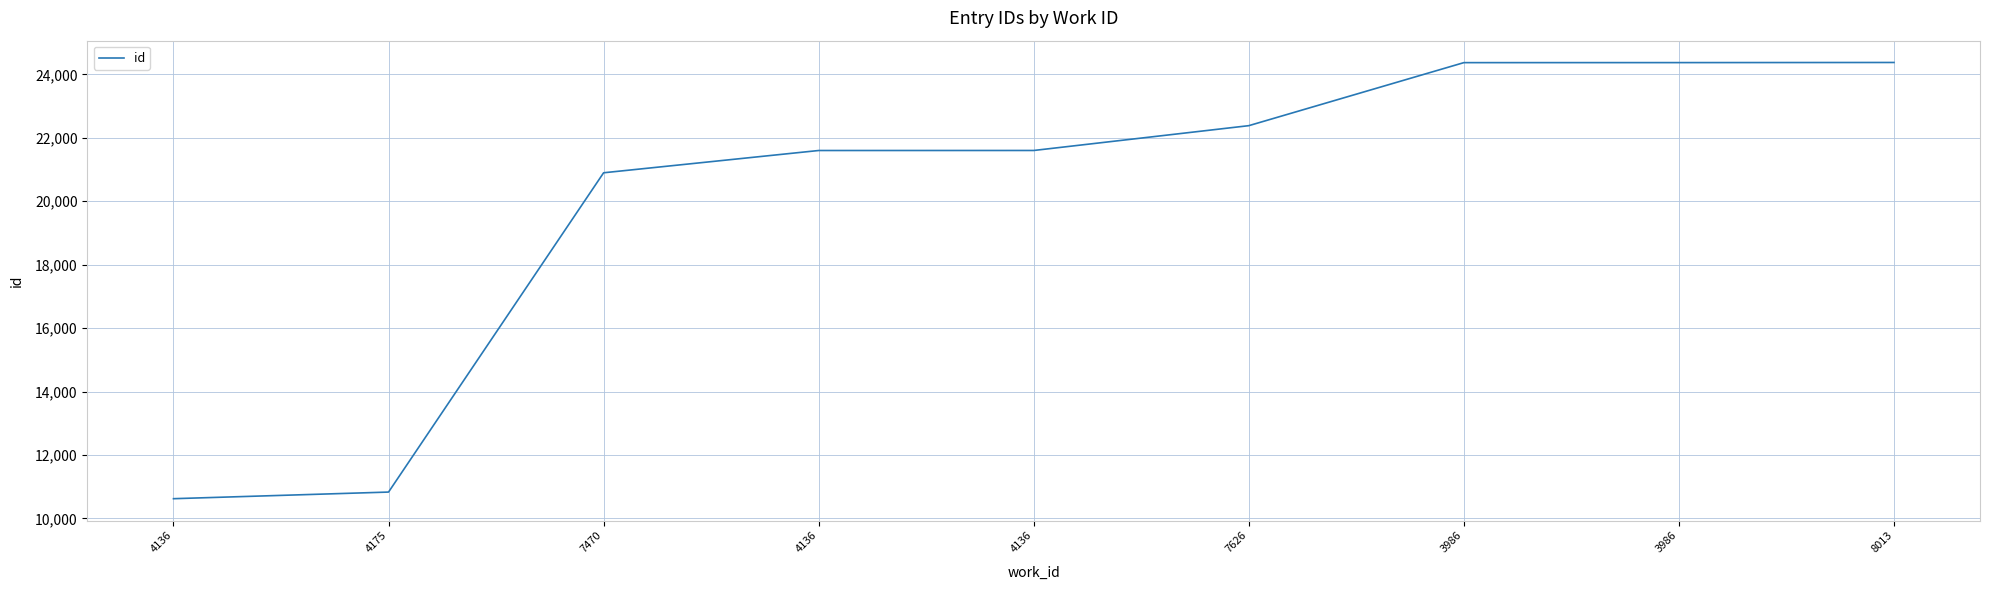

Does the chart have visible grid lines?

Yes